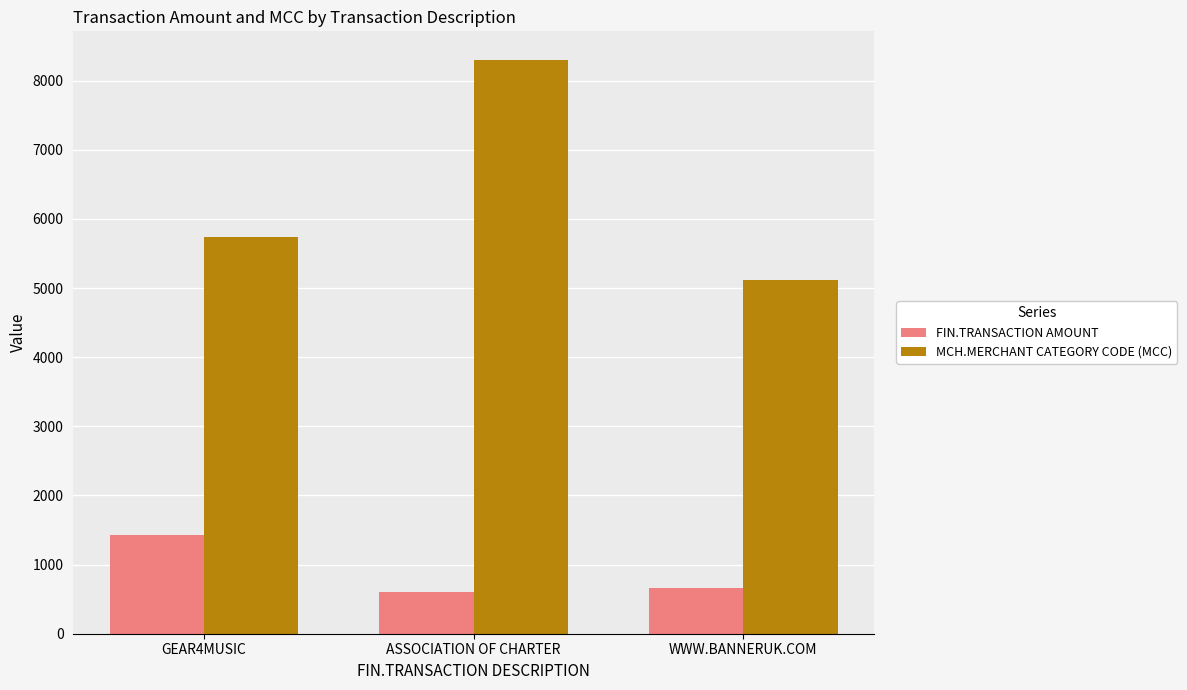

What is the value of the FIN.TRANSACTION AMOUNT bar at the 1st from the left?

1429.0